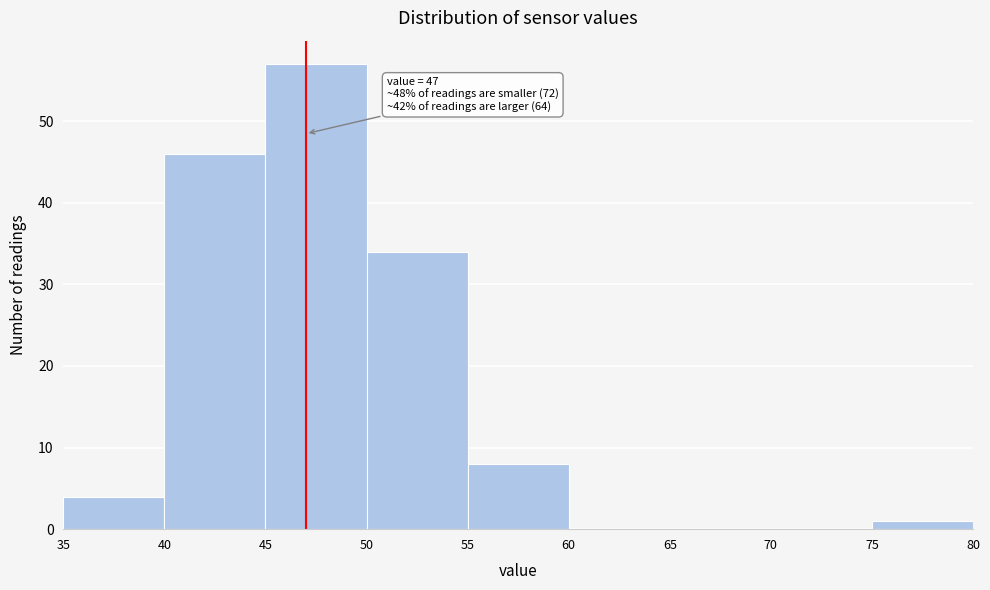

Over which range of the x-axis is the bar tallest?

45 to 50